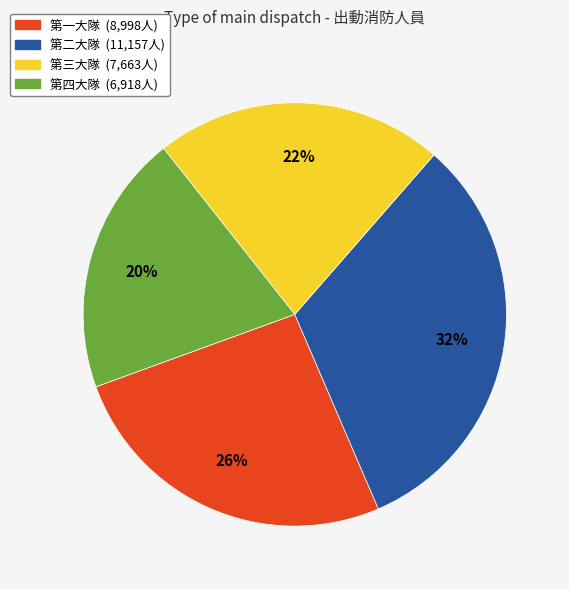

To the nearest percent, what percentage of the pie is 第一大隊?

26%